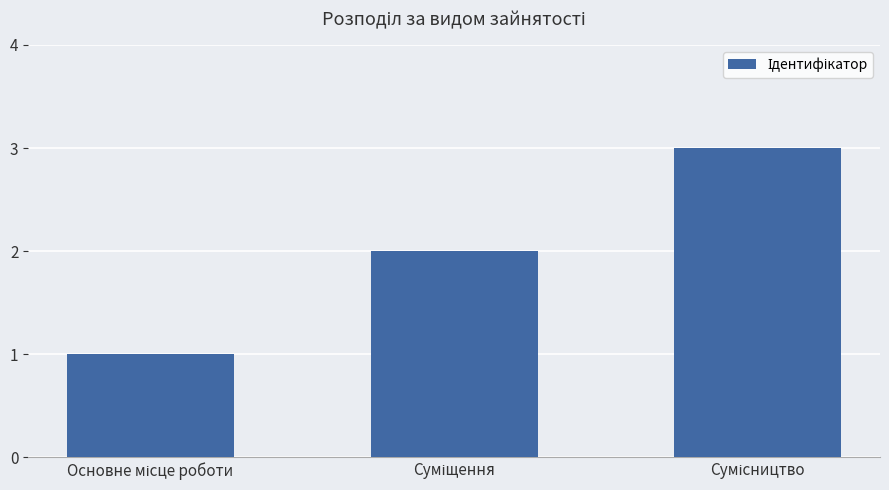

What is the value of the 1st bar from the left?

1